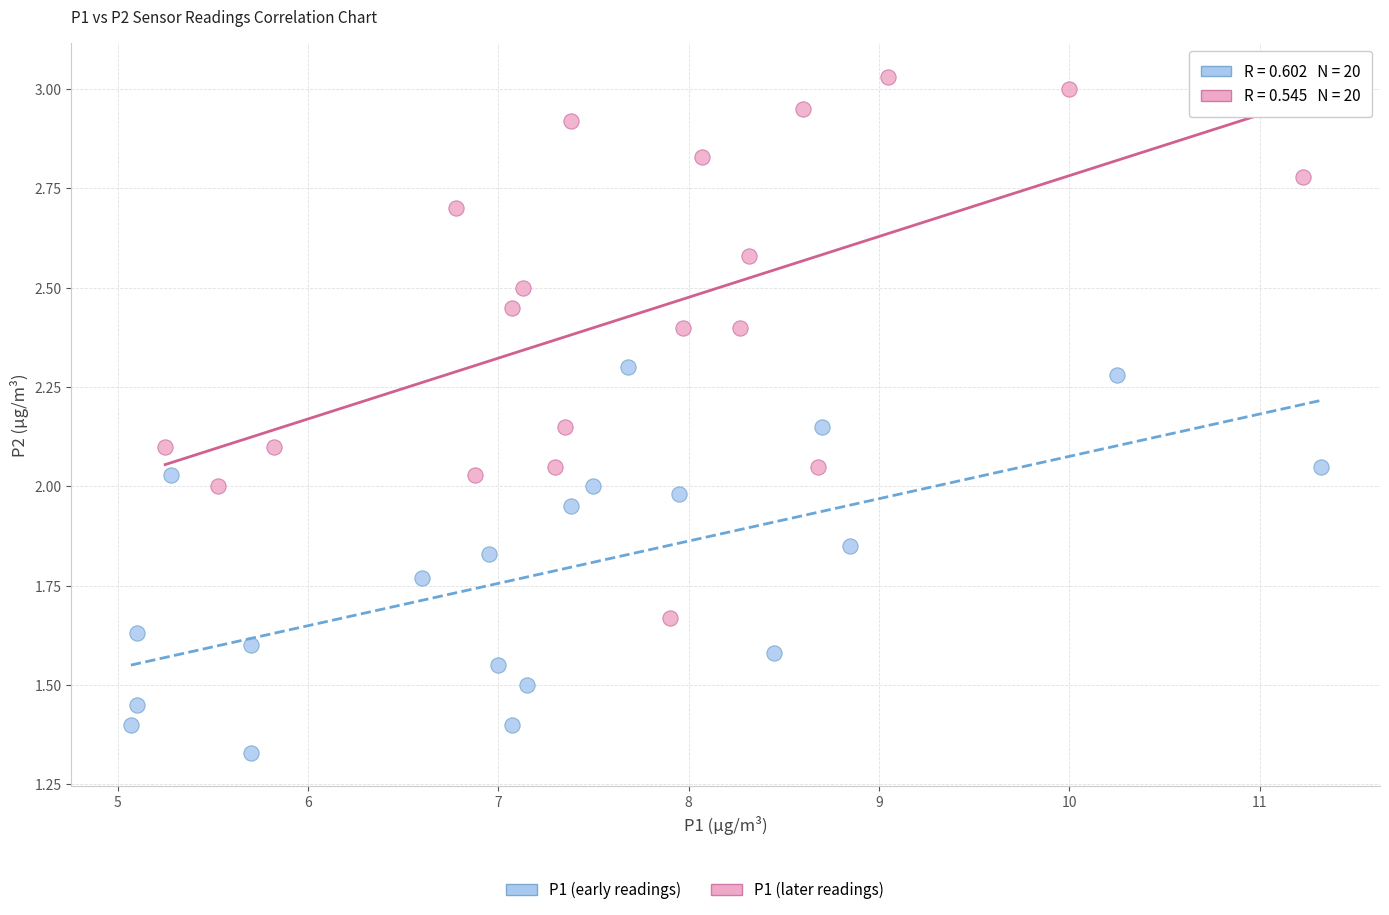

Which series contains the highest Y value?

P1 (later readings)